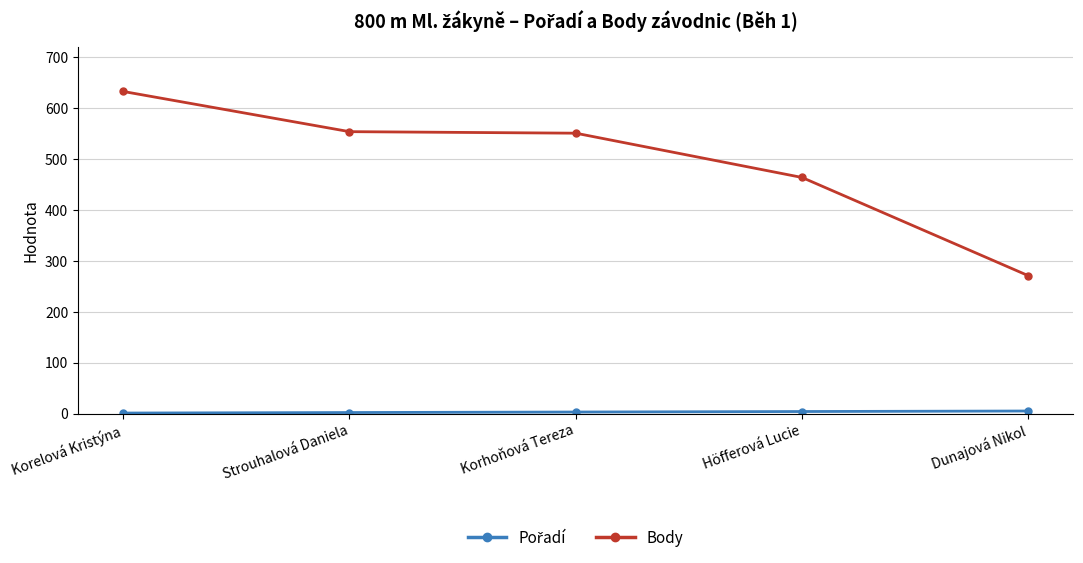

Is this an area chart (filled region under the line)?

No